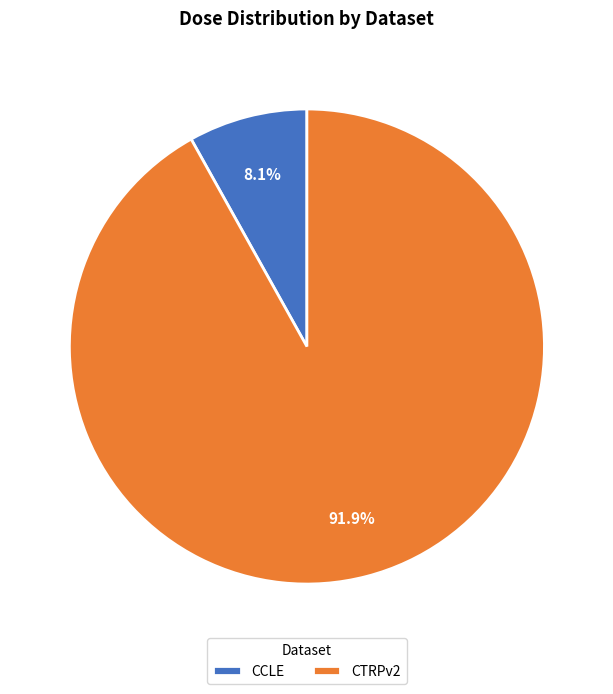

How many segments does this pie chart have?

2